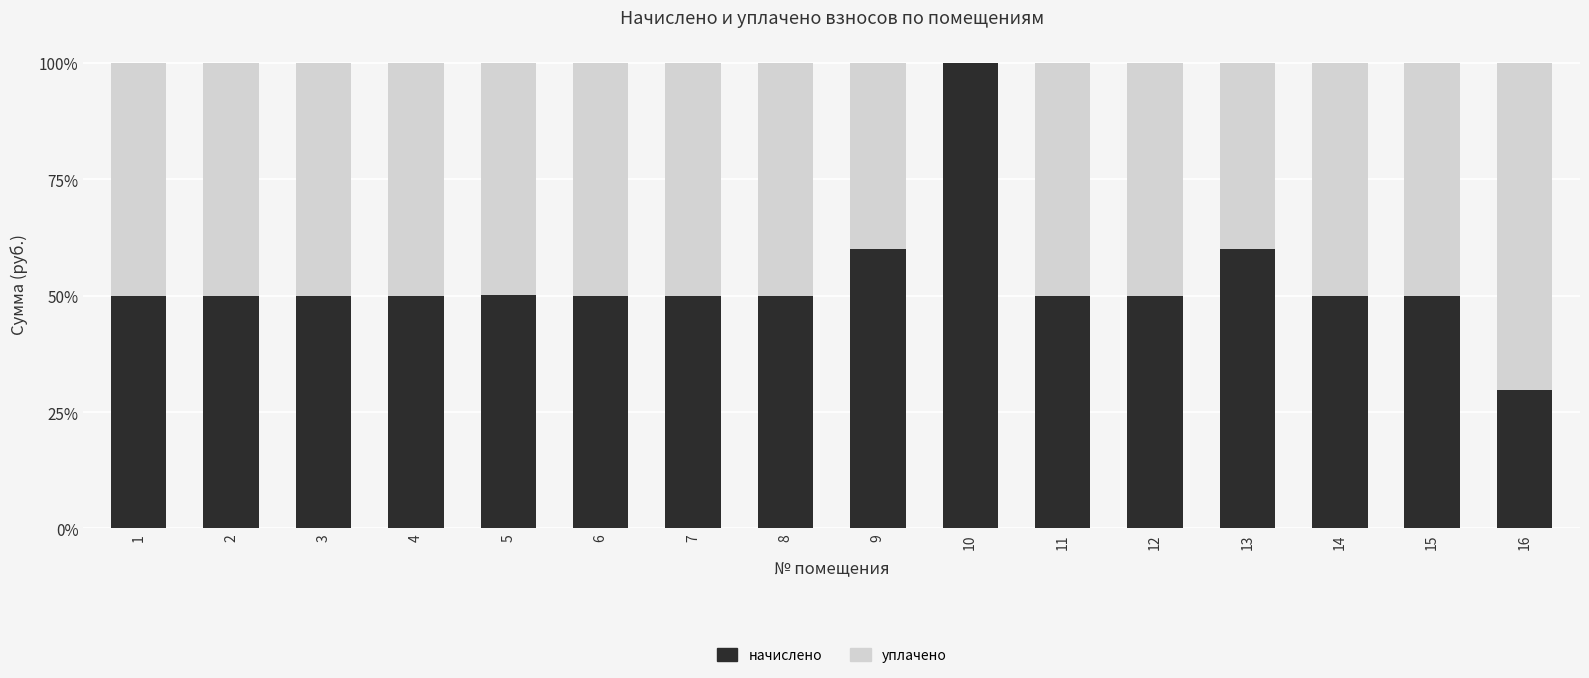

What is the value of the начислено bar at the 9th from the left?

0.6